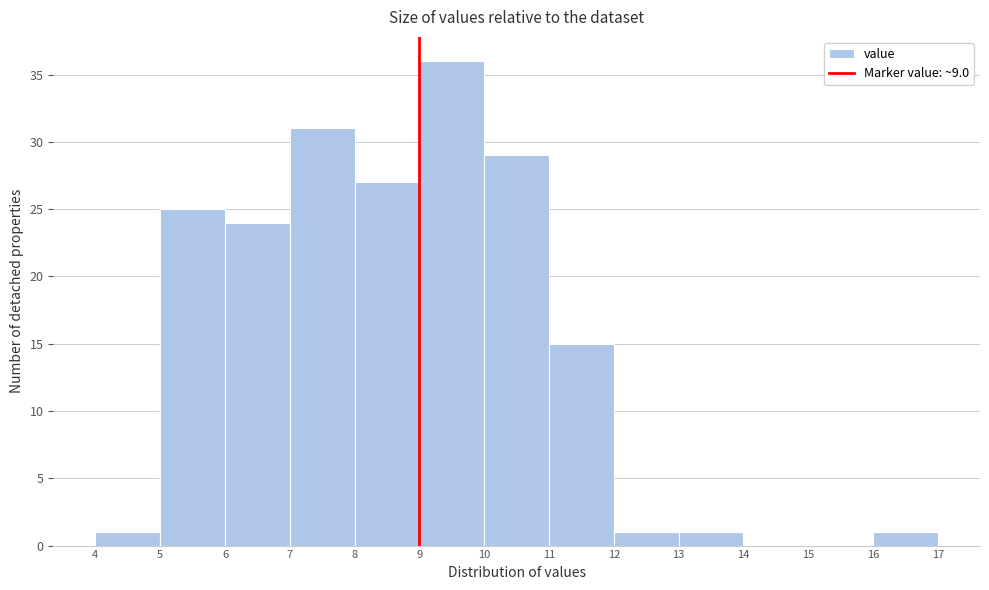

Reading left to right, list every bar in this chart as the range it spans on the x-axis followed by its height. The values are not printed on the chart, so give them approximately, as read against the axis.

4 to 5: 1
5 to 6: 25
6 to 7: 24
7 to 8: 31
8 to 9: 27
9 to 10: 36
10 to 11: 29
11 to 12: 15
12 to 13: 1
13 to 14: 1
14 to 15: 0
15 to 16: 0
16 to 17: 1